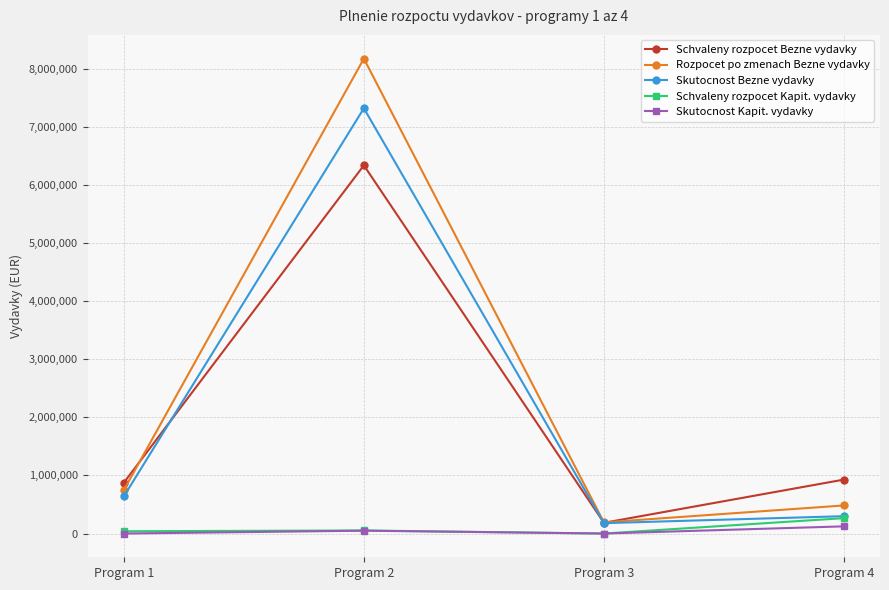

True or false: Schvaleny rozpocet Bezne vydavky and Skutocnost Kapit. vydavky intersect in this chart.

False